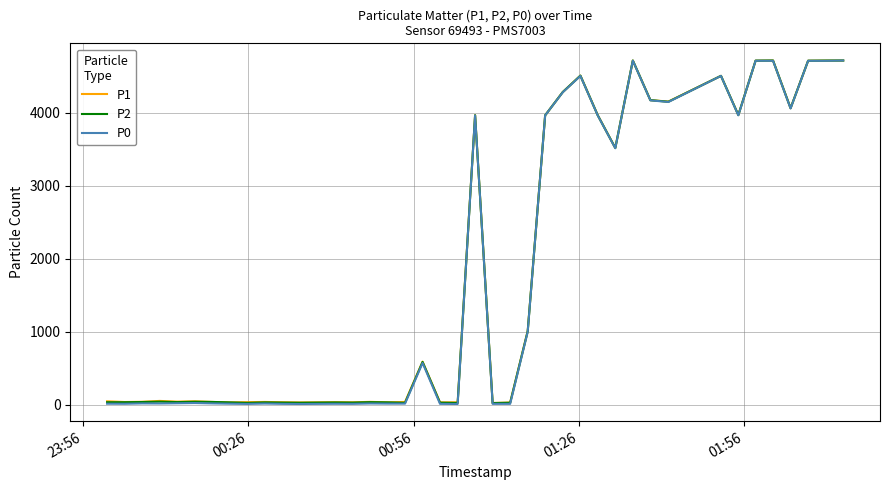

Which series has the largest range (max minus min)?

P0